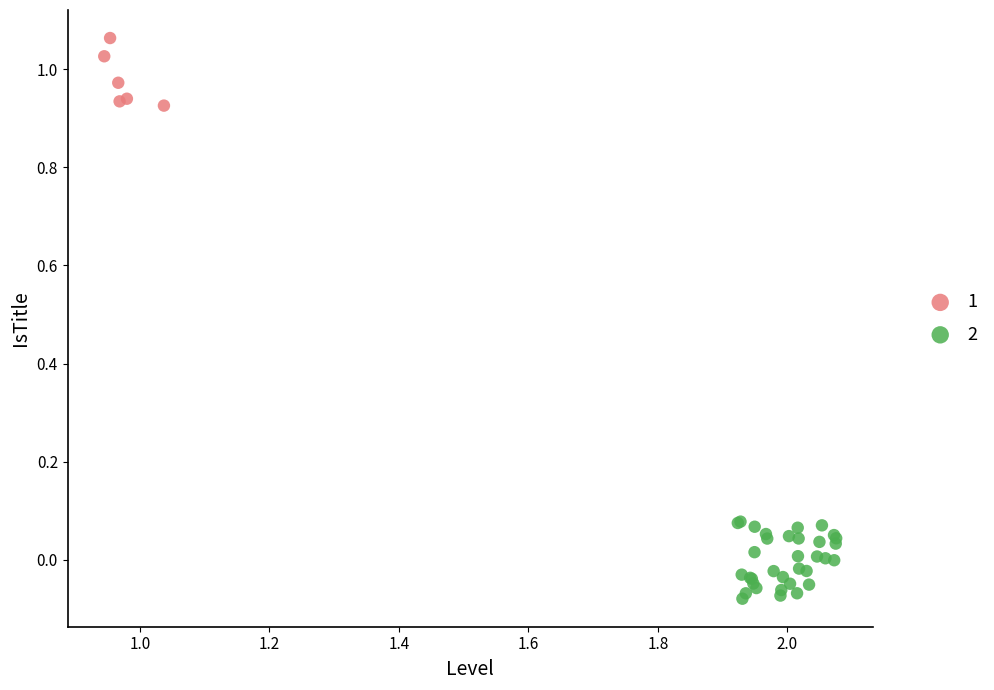

Which series contains the lowest Y value?

2